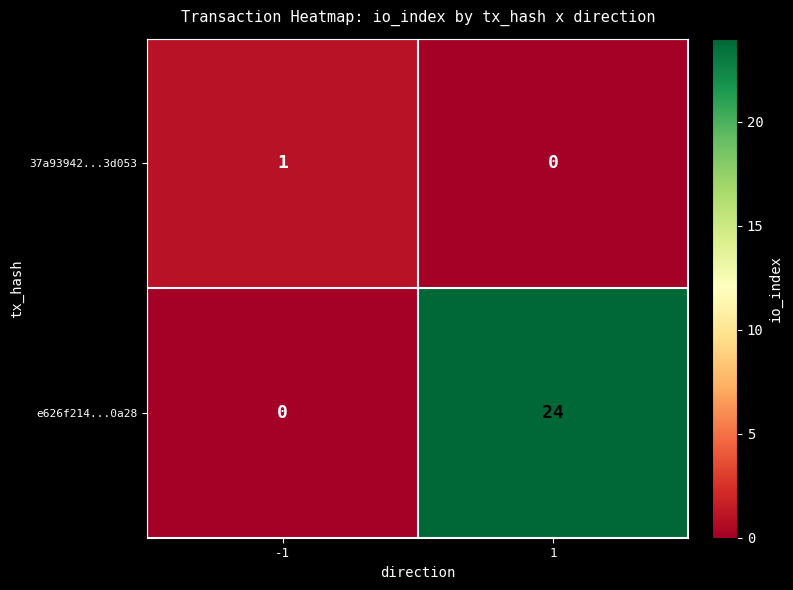

Count the number of categories in the chart.

2